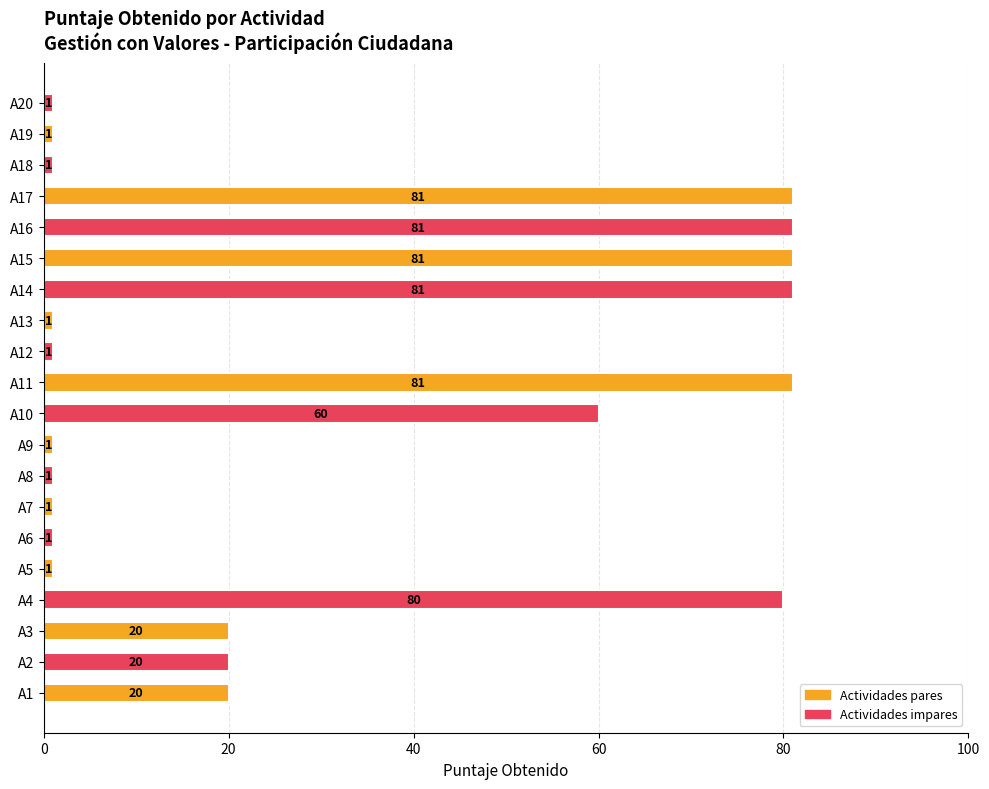

What is the difference between the maximum and minimum values?

80